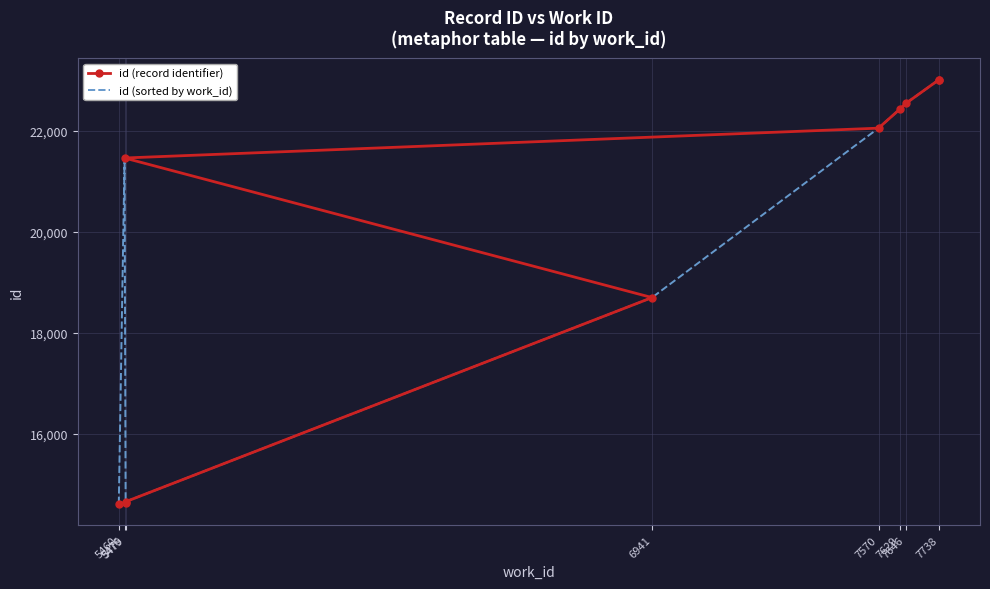

How many interior local peaks does the id (sorted by work_id) series have?

1